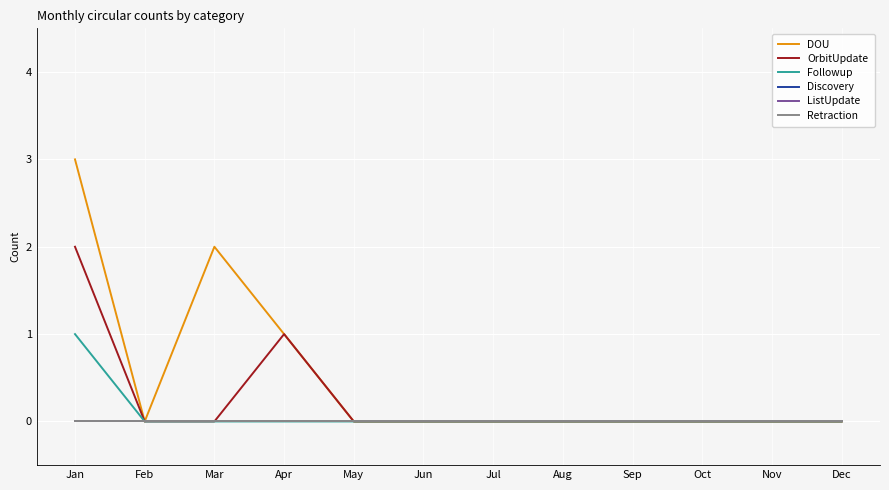

Reading left to right, extract all data points from this chart.

DOU: Jan=3	Feb=0	Mar=2	Apr=1	May=0	Jun=0	Jul=0	Aug=0	Sep=0	Oct=0	Nov=0	Dec=0
OrbitUpdate: Jan=2	Feb=0	Mar=0	Apr=1	May=0	Jun=0	Jul=0	Aug=0	Sep=0	Oct=0	Nov=0	Dec=0
Followup: Jan=1	Feb=0	Mar=0	Apr=0	May=0	Jun=0	Jul=0	Aug=0	Sep=0	Oct=0	Nov=0	Dec=0
Discovery: Jan=0	Feb=0	Mar=0	Apr=0	May=0	Jun=0	Jul=0	Aug=0	Sep=0	Oct=0	Nov=0	Dec=0
ListUpdate: Jan=0	Feb=0	Mar=0	Apr=0	May=0	Jun=0	Jul=0	Aug=0	Sep=0	Oct=0	Nov=0	Dec=0
Retraction: Jan=0	Feb=0	Mar=0	Apr=0	May=0	Jun=0	Jul=0	Aug=0	Sep=0	Oct=0	Nov=0	Dec=0